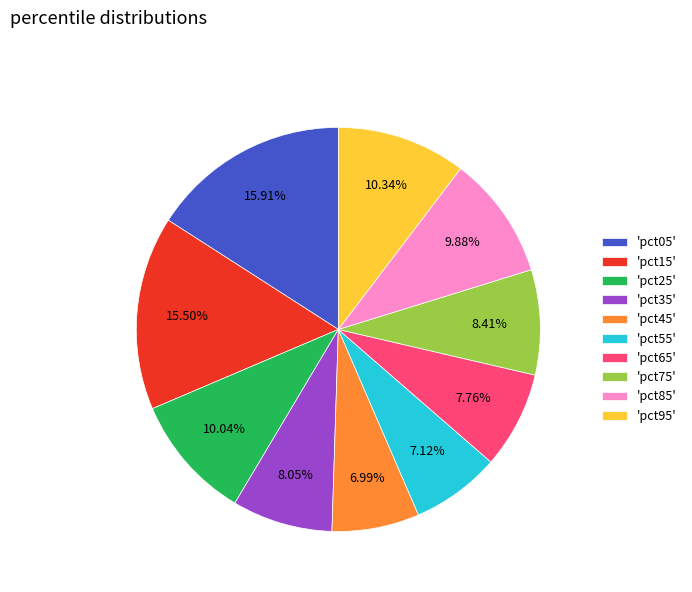

Approximately how many times larger is the value at 'pct65' compared to 'pct15'?

0.5